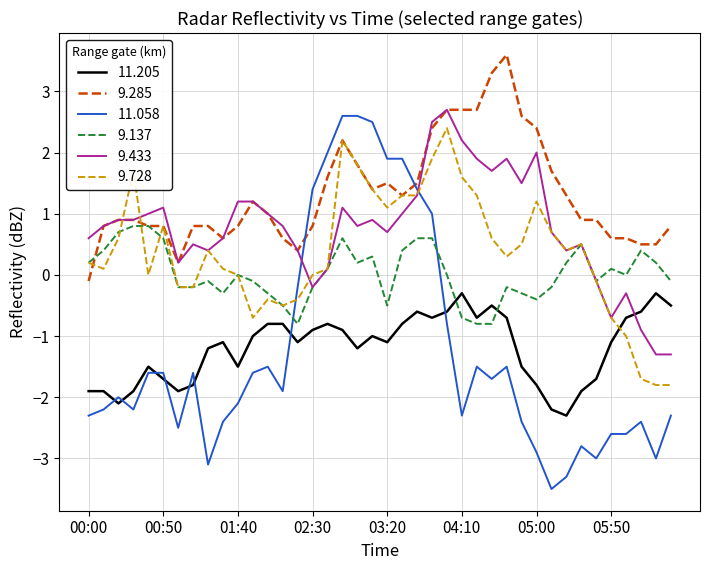

What is the maximum value shown in the chart?

3.6